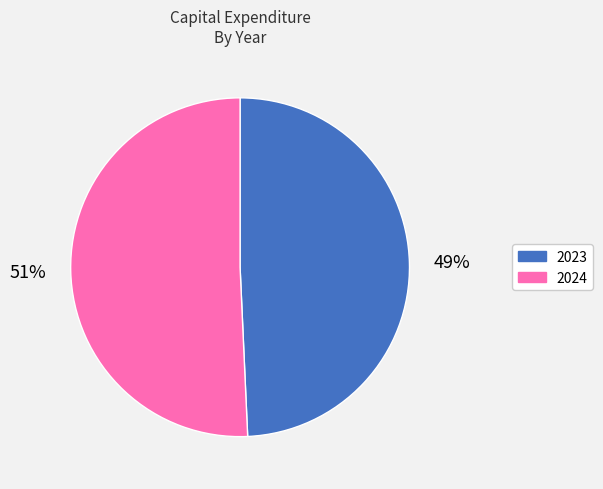

Rank the categories by value from lowest to highest.

2023, 2024